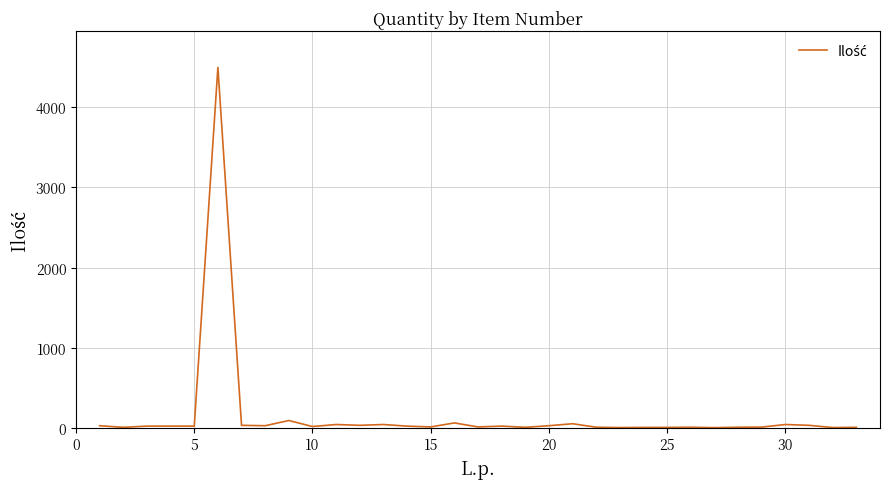

What is the greatest value displayed?

4500